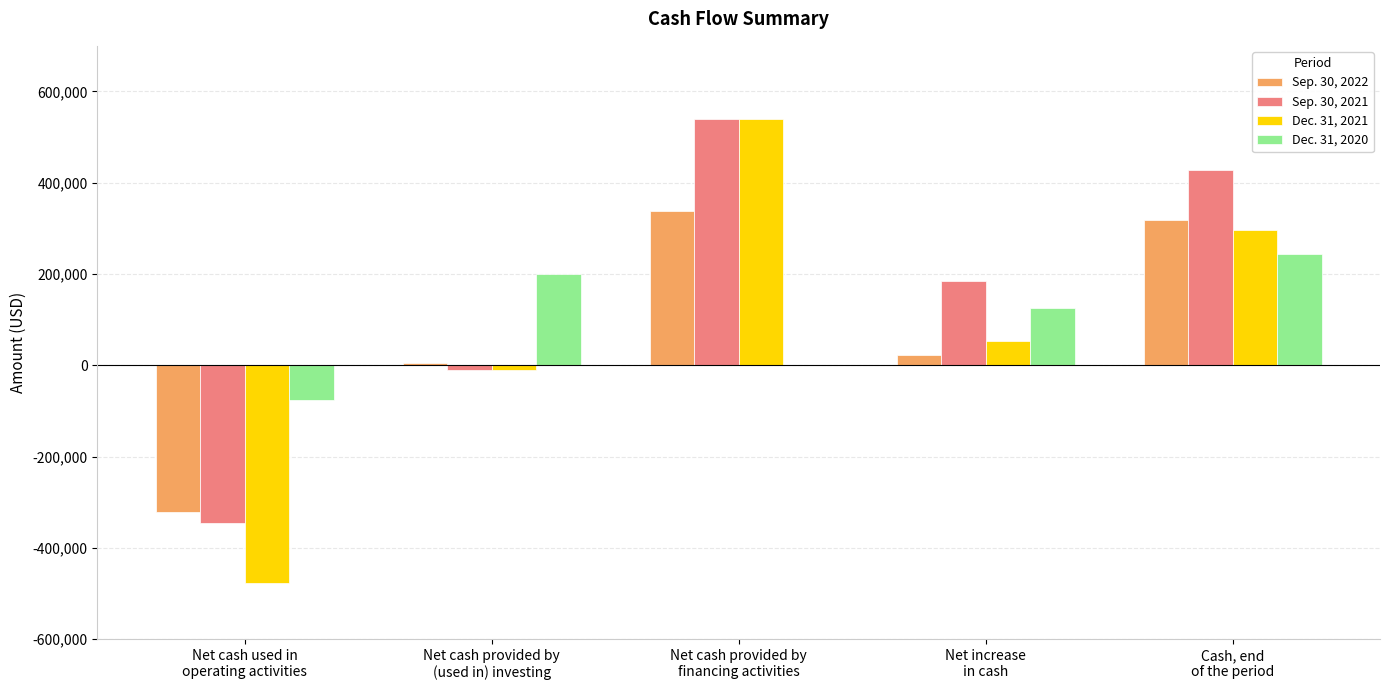

At which label does Dec. 31, 2021 reach its peak?

Net cash provided by
financing activities